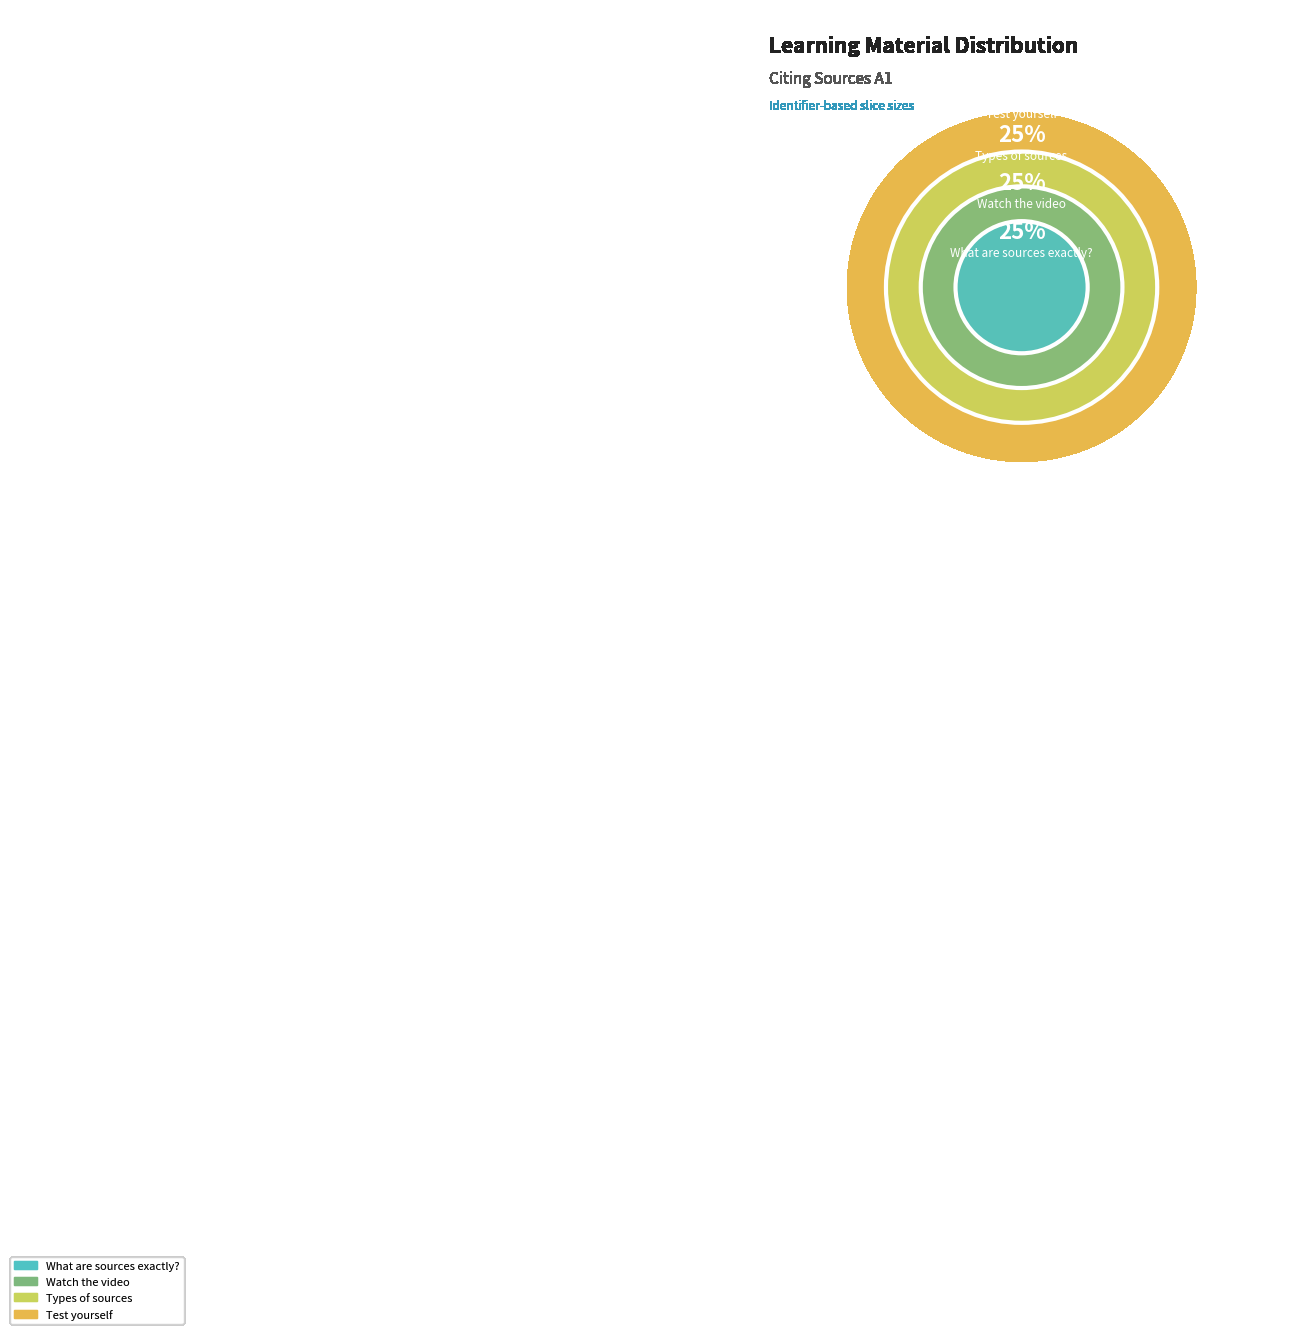

To the nearest percent, what percentage of the pie is Test yourself?

25%